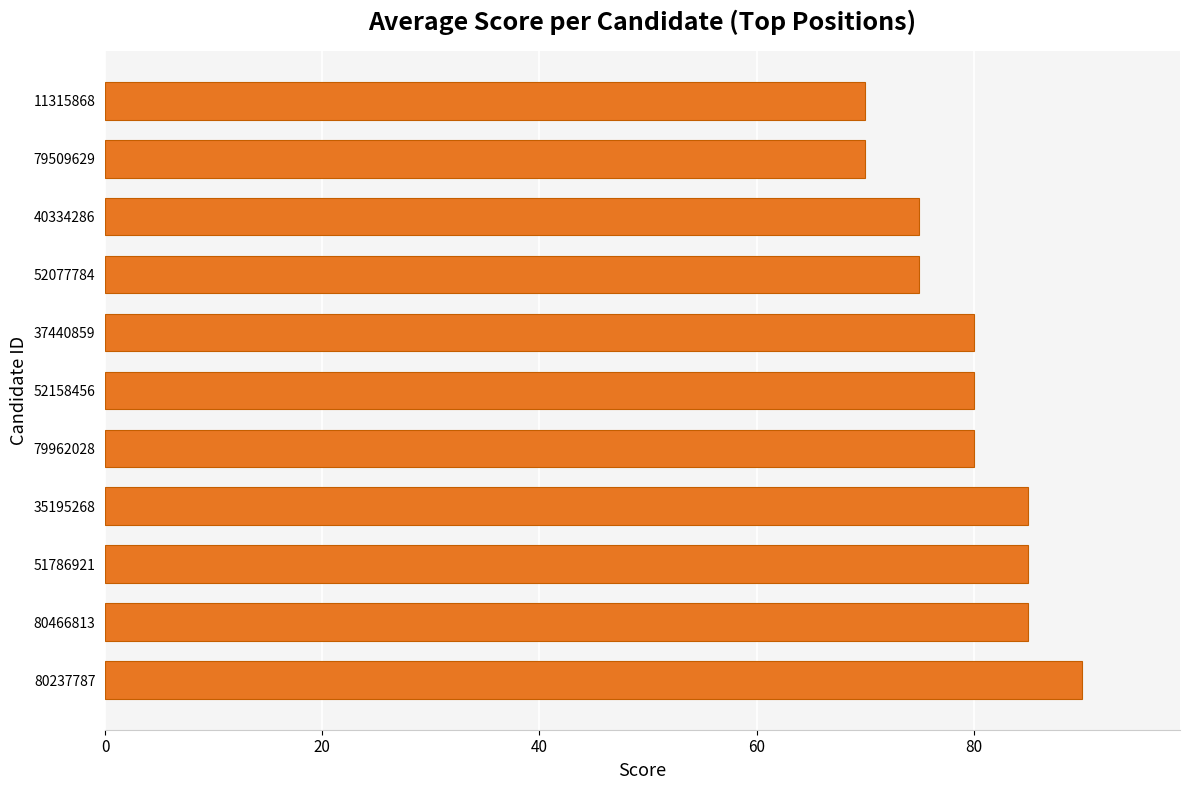

Which has a higher value, 40334286 or 52158456?

52158456